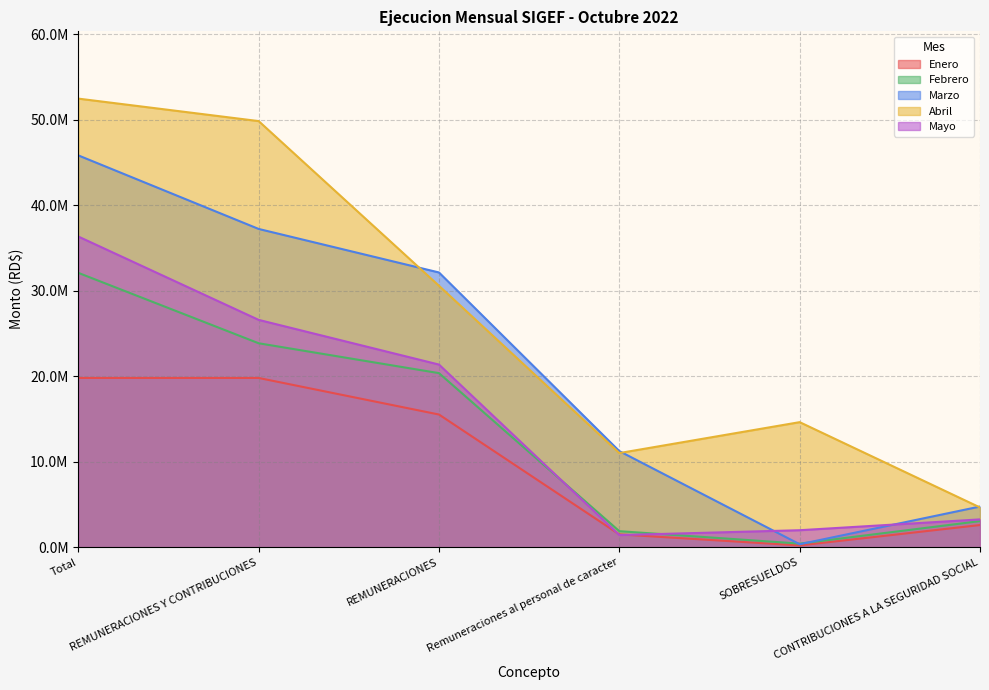

Reading left to right, transcribe all the data shown in this chart.

Enero: 19798829.4	19798829.4	15519947.2	1491450.0	200231.8	2587200.5
Febrero: 32099128.5	23859308.3	20363464.9	1869536.7	414663.8	3046179.6
Marzo: 45844280.0	37236818.2	32143720.1	11239207.0	340377.4	4752720.6
Abril: 52488626.5	49858508.5	30585858.7	11010073.0	14627833.0	4644816.8
Mayo: 36348675.8	26596232.0	21366523.3	1413150.0	1981338.9	3248369.9